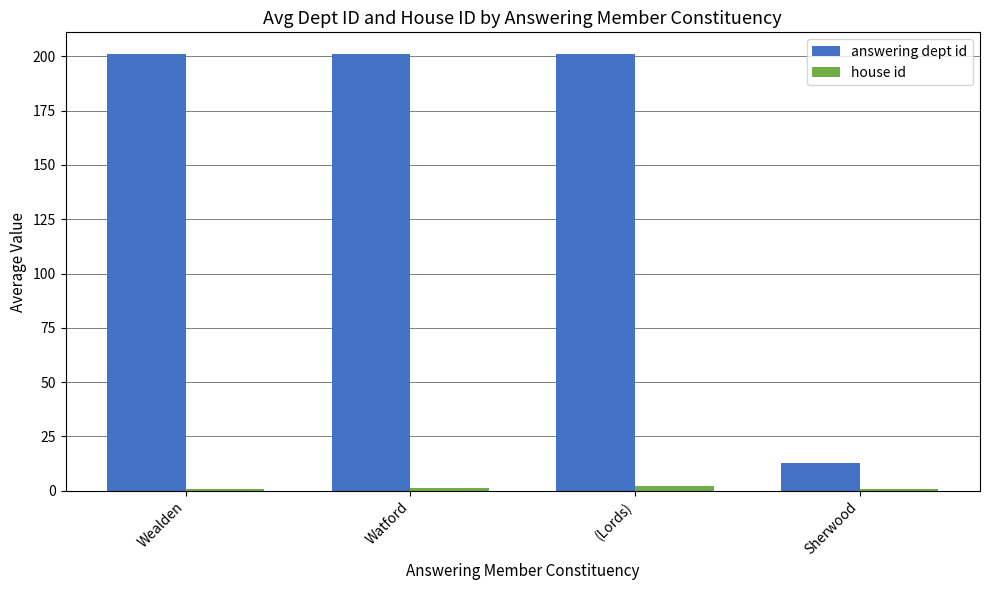

At how many categories does at least one series exceed 8?

4